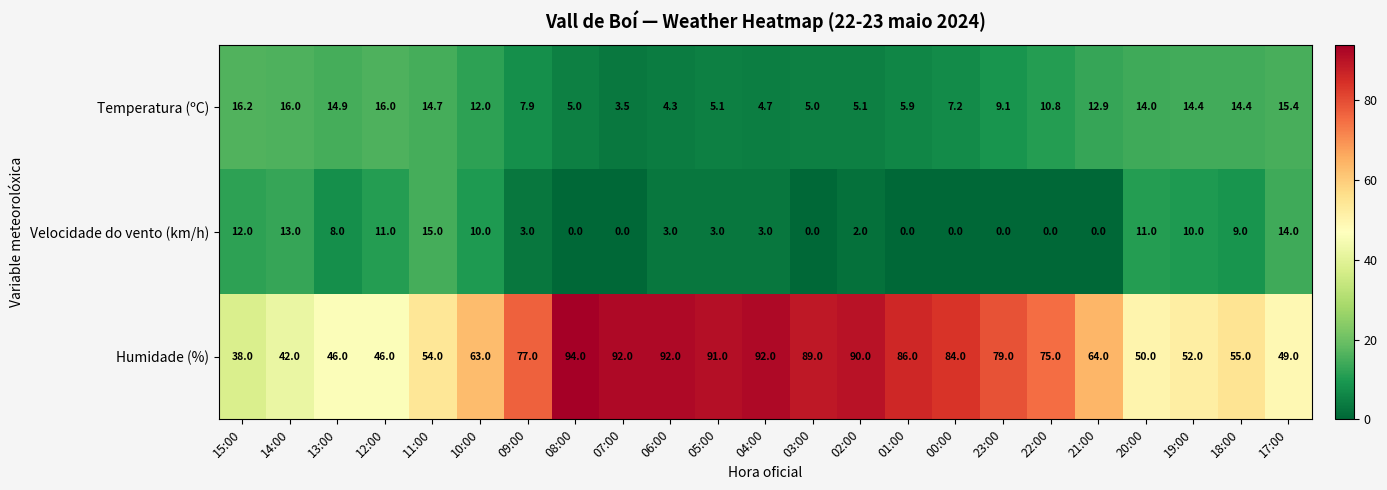

True or false: Humidade (%) has a value of 84.0 at 00:00.

True